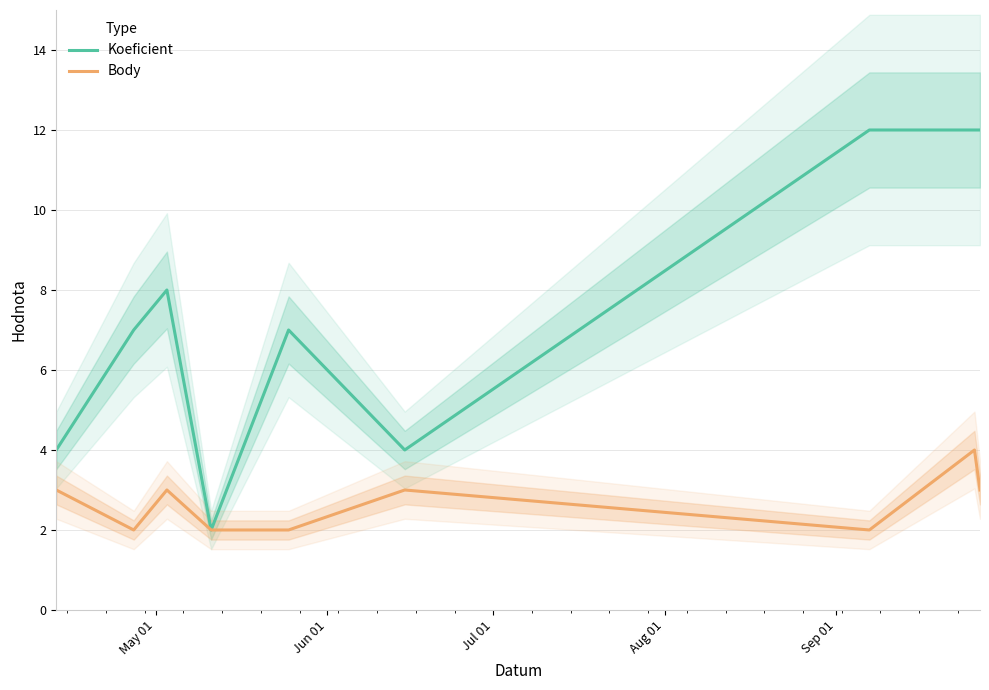

True or false: Koeficient has more than 0 points higher than both neighbors.

True